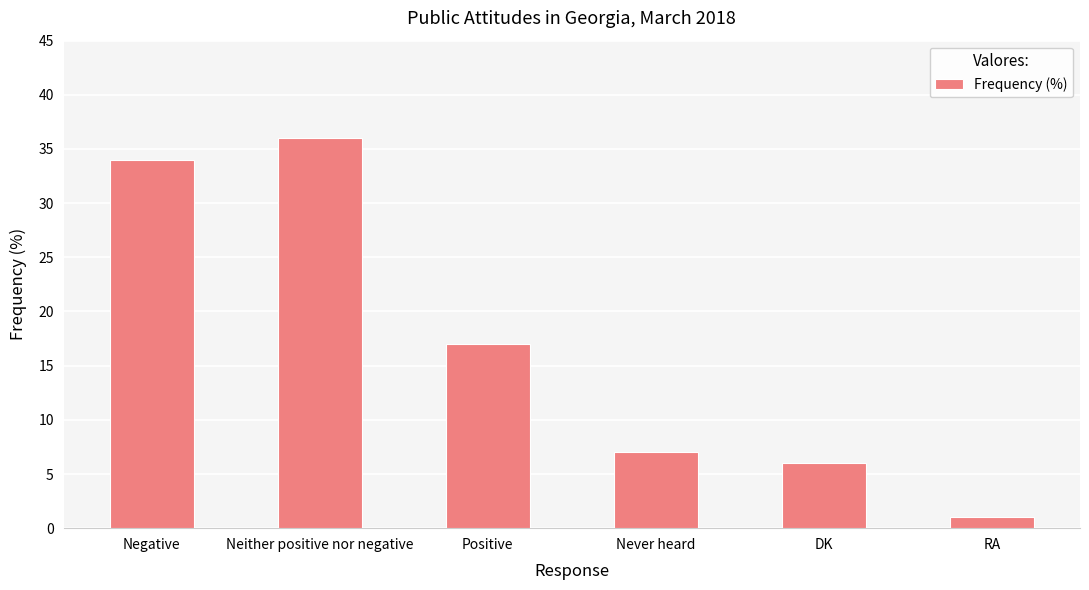

What is the value of the 1st bar from the left?

34